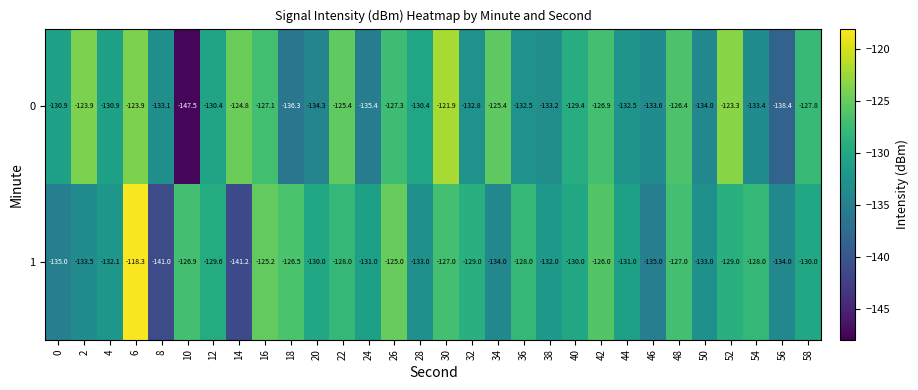

At which category does the chart reach its peak across all series?

6